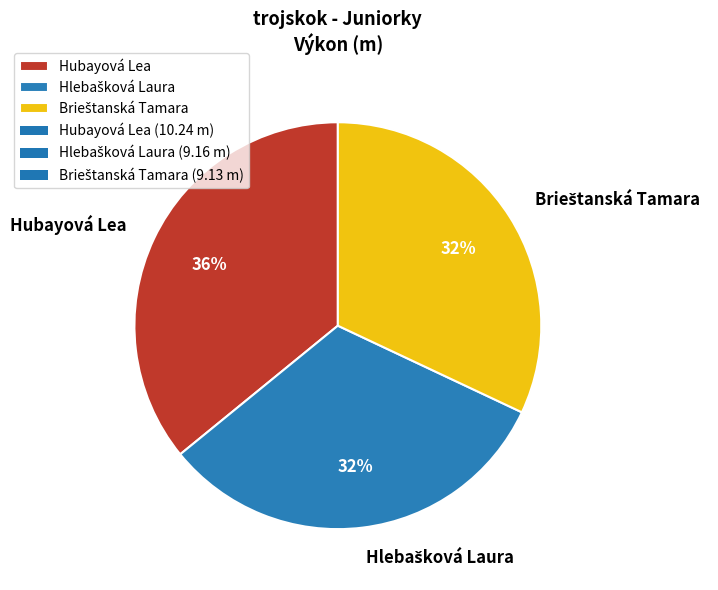

To the nearest percent, what is the average slice percentage?

33%